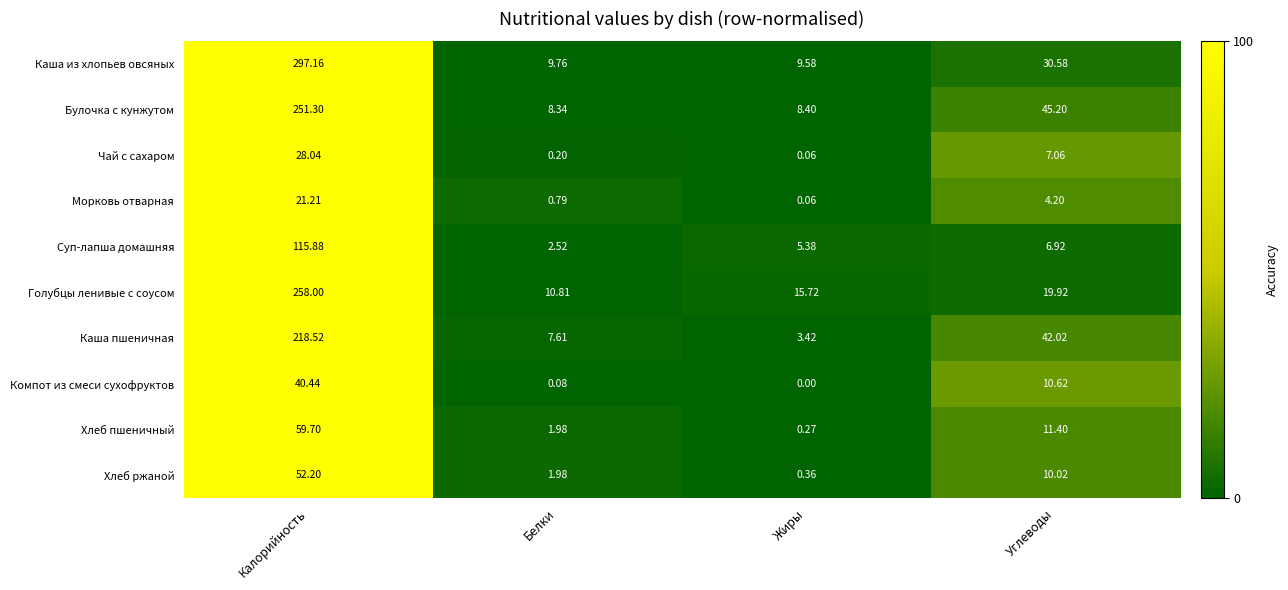

Which series changed the most between Белки and Углеводы?

Булочка с кунжутом